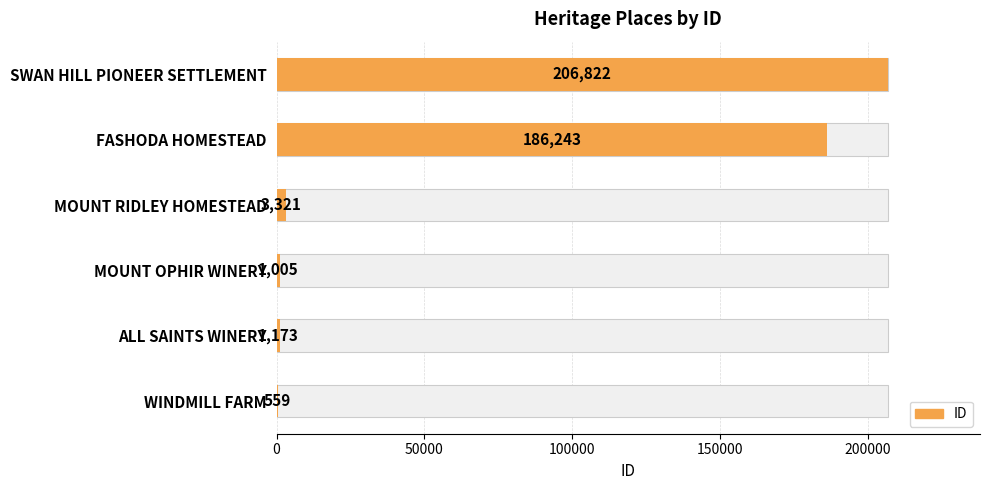

Reading left to right, transcribe all the data shown in this chart.

559	1173	1005	3321	186243	206822